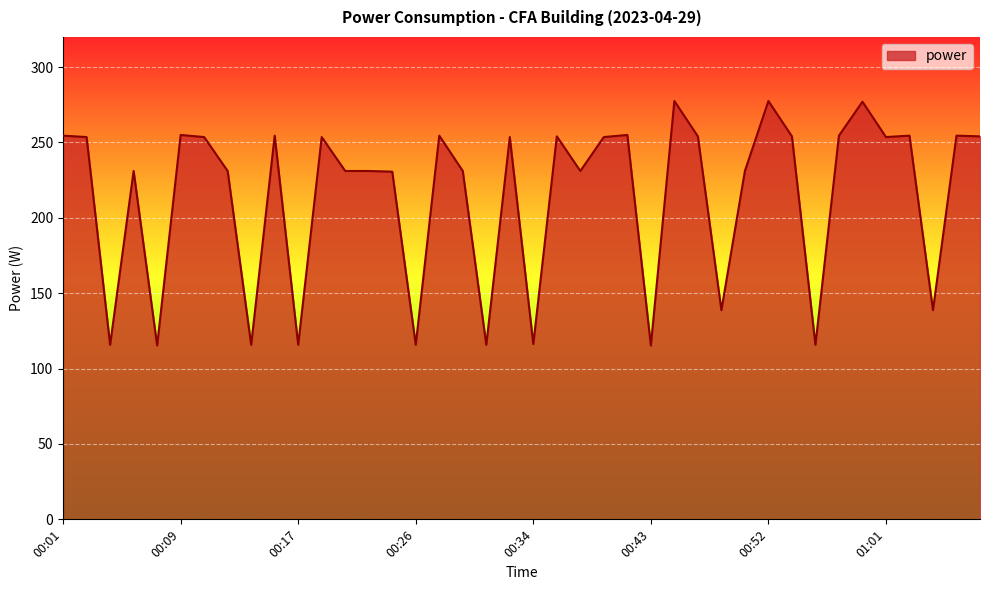

What is the difference between the maximum and minimum values?

162.2